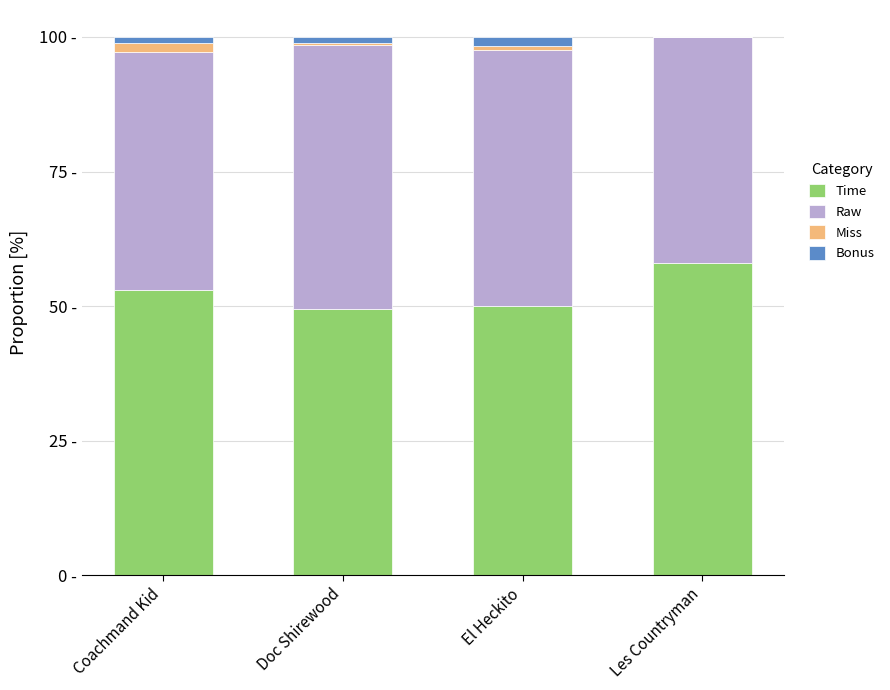

Does the chart contain stacked bars?

Yes